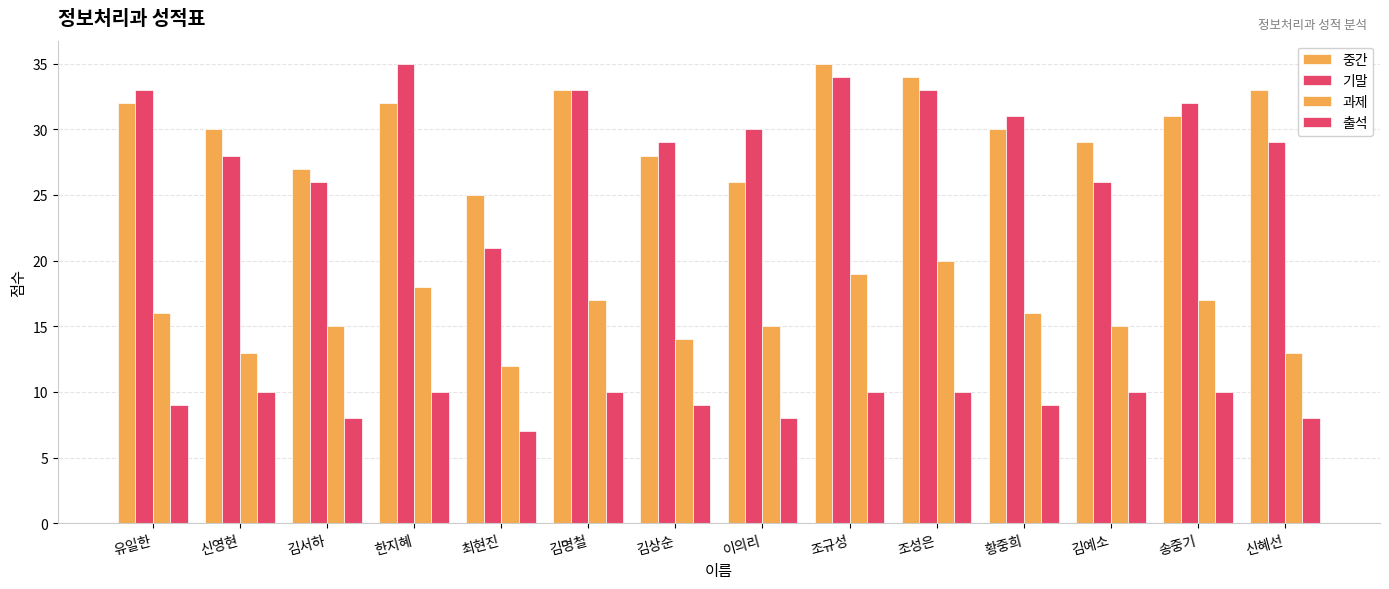

Which series changed the most between 김상순 and 황중희?

중간